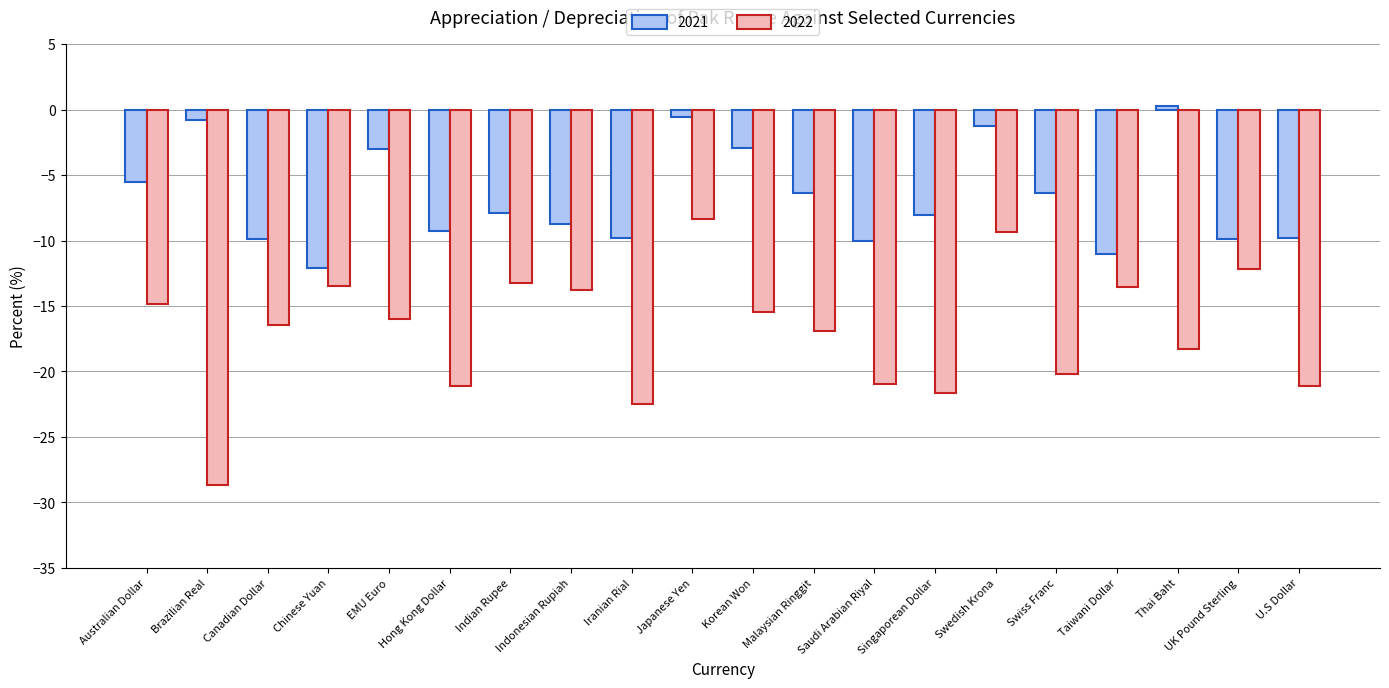

How many values in 2021 are above zero?

1